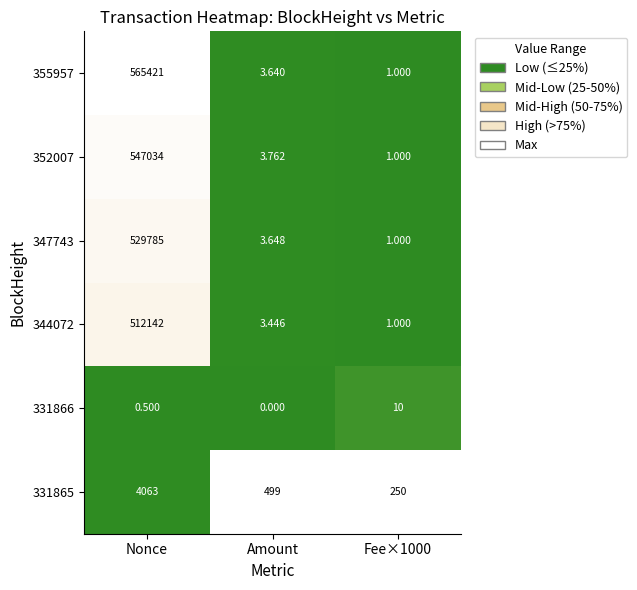

Which label corresponds to the largest value in the chart?

Nonce